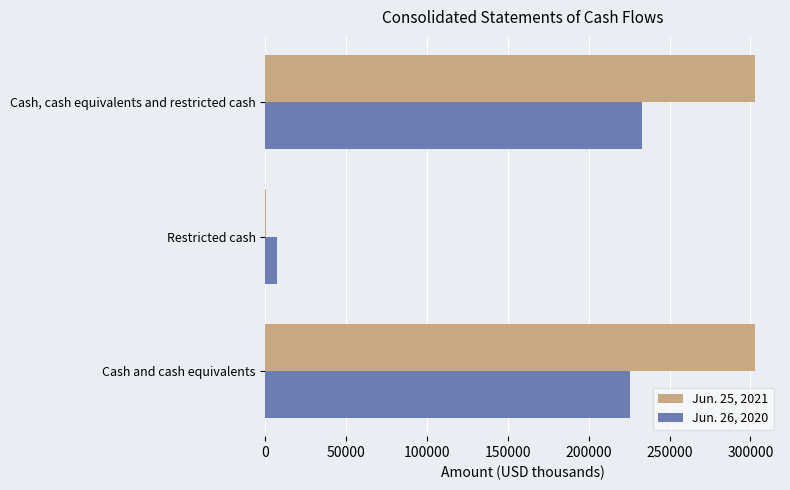

Is it true that Jun. 25, 2021 equals 104998 at Cash and cash equivalents?

False